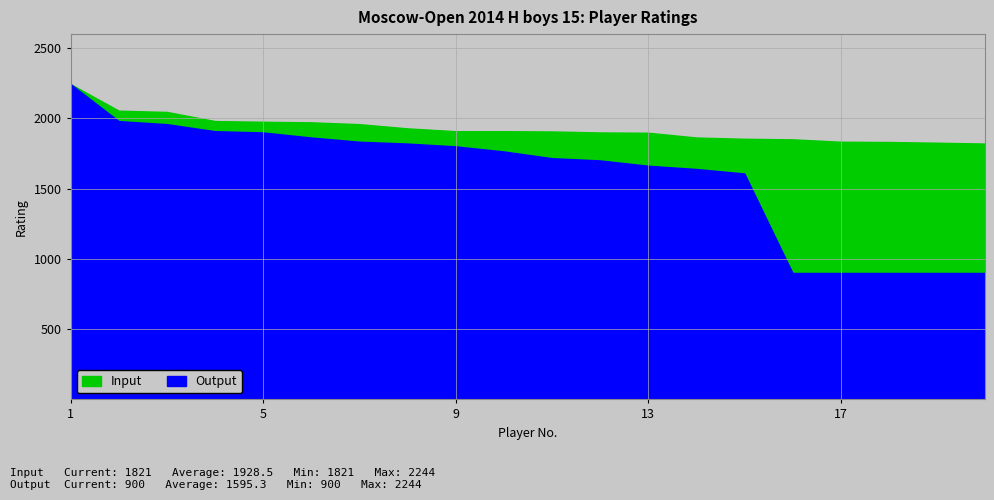

Rank the series at 20 from highest to lowest value.

Input, Output